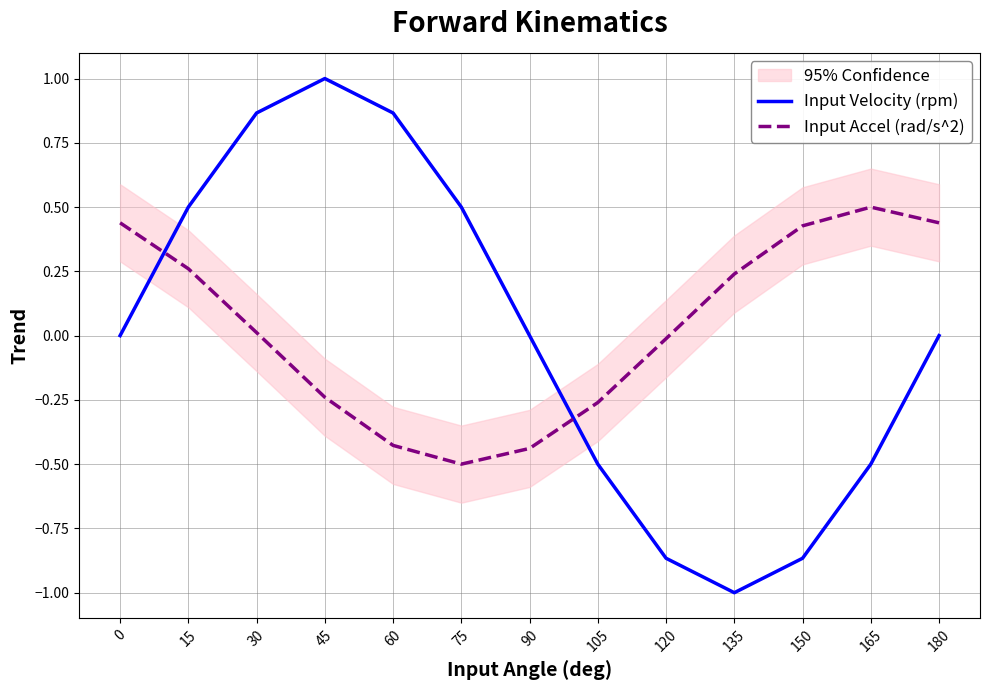

Rank the categories by Input Velocity (rpm) value from lowest to highest.

135, 150, 120, 165, 105, 180, 0, 90, 15, 75, 30, 60, 45